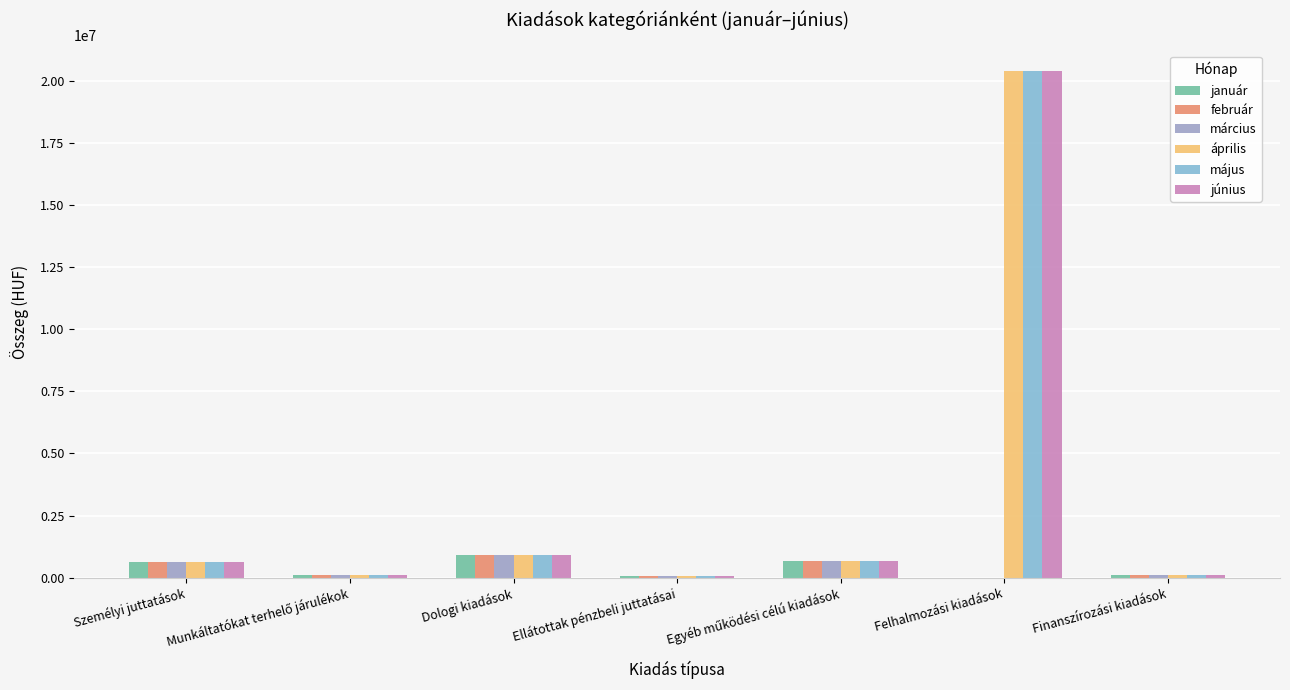

What is the sum of all március values?

2466522.6